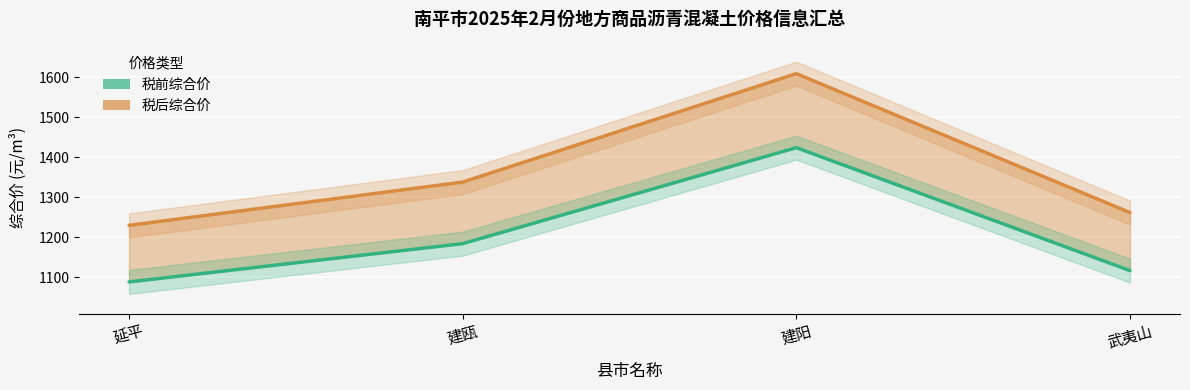

What position from the left is 建瓯?

2